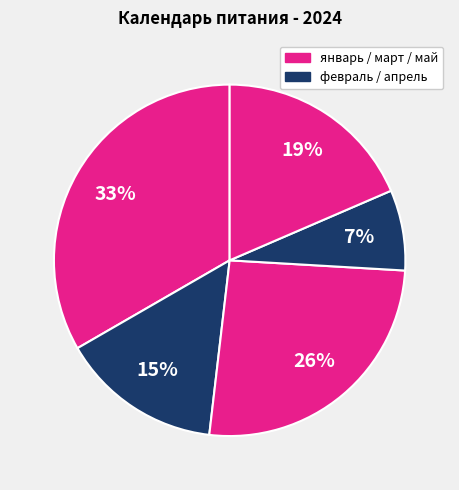

How many slices are in this pie chart?

5